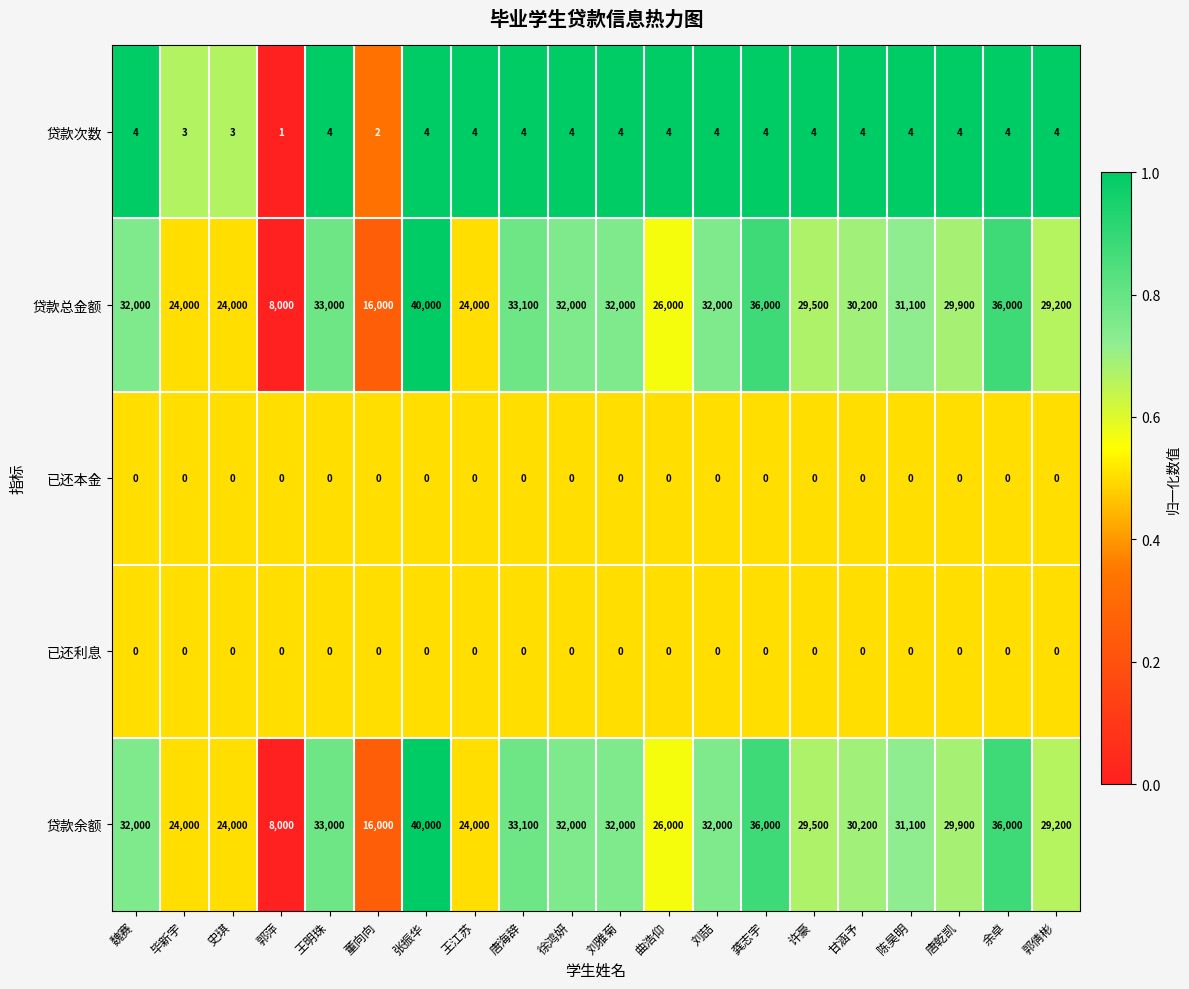

What is the total value across all series at 郭倩彬?

58404